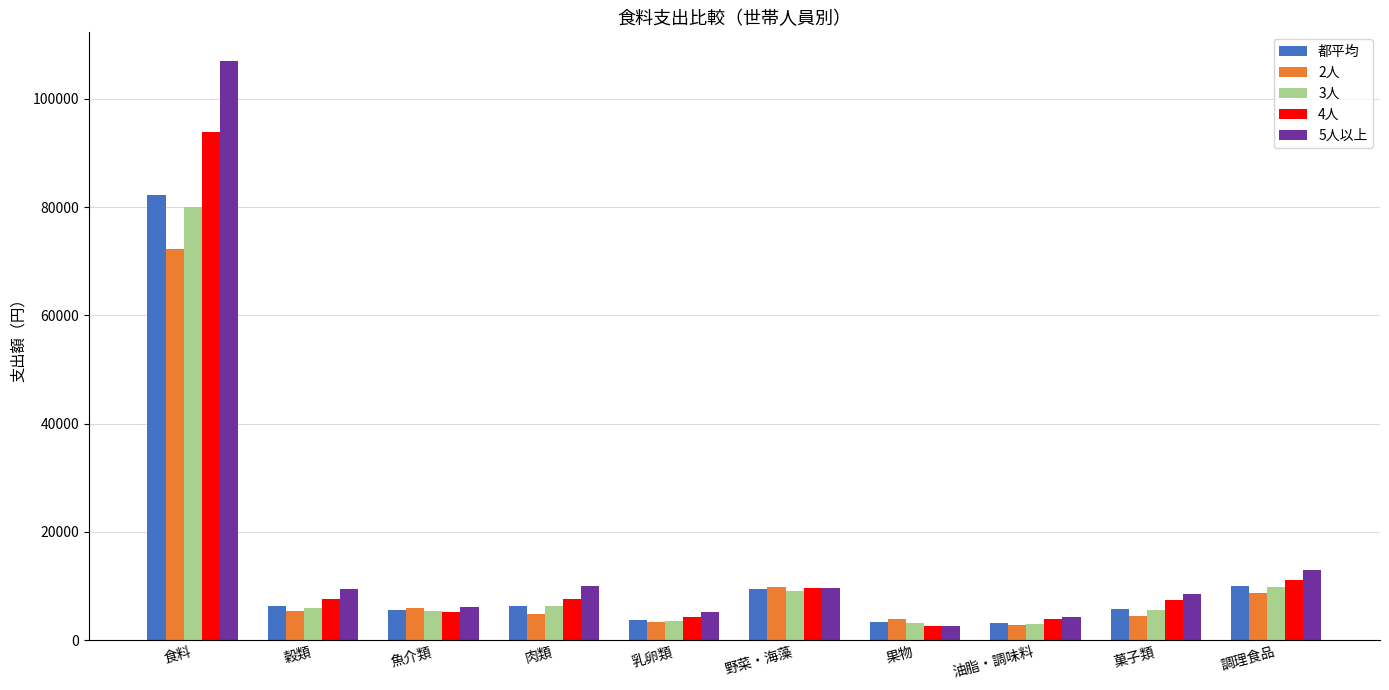

What is the label of the 1st bar from the left?

食料